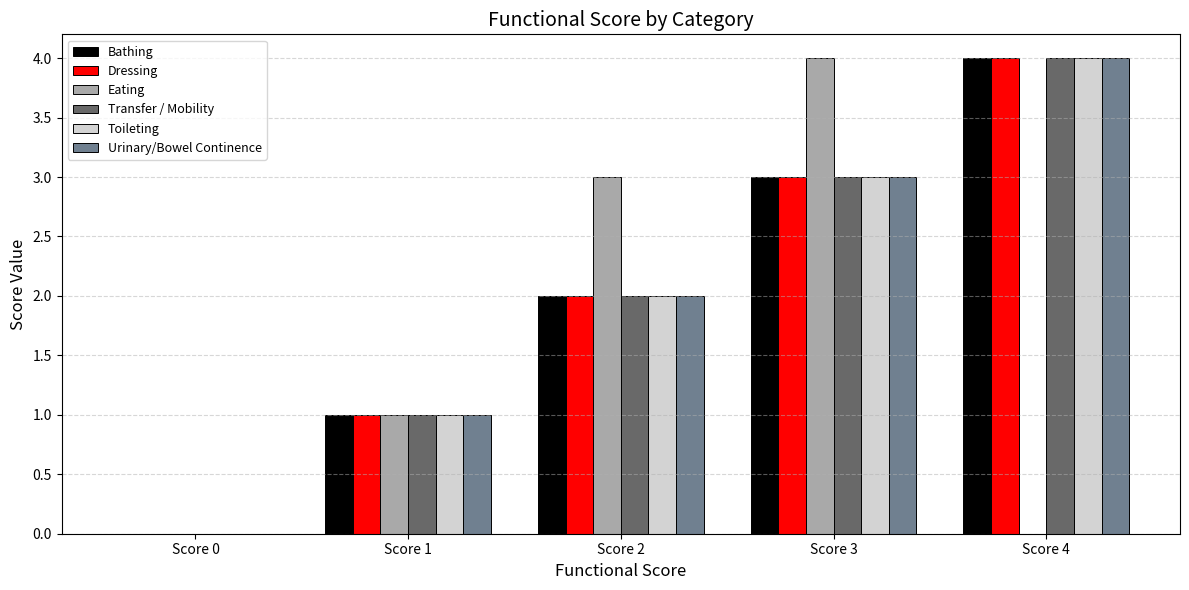

What is the maximum value for Bathing?

4